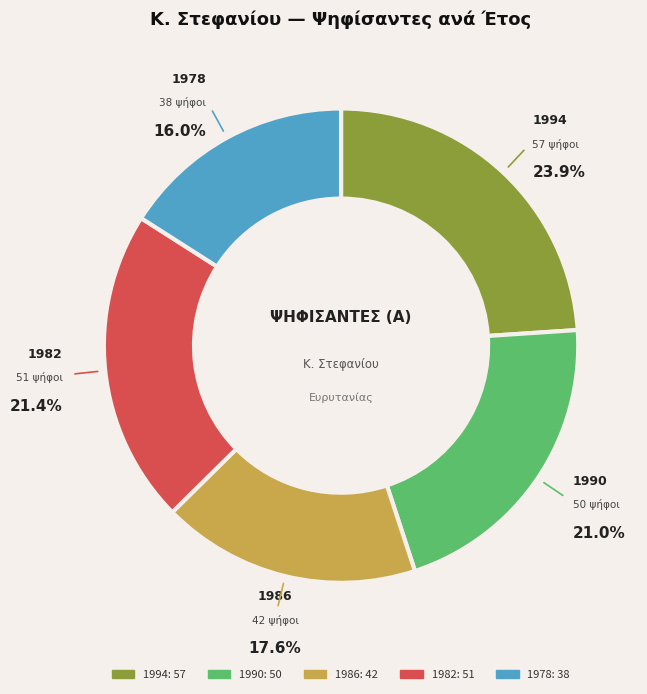

To the nearest percent, what portion does 1982 represent?

21%